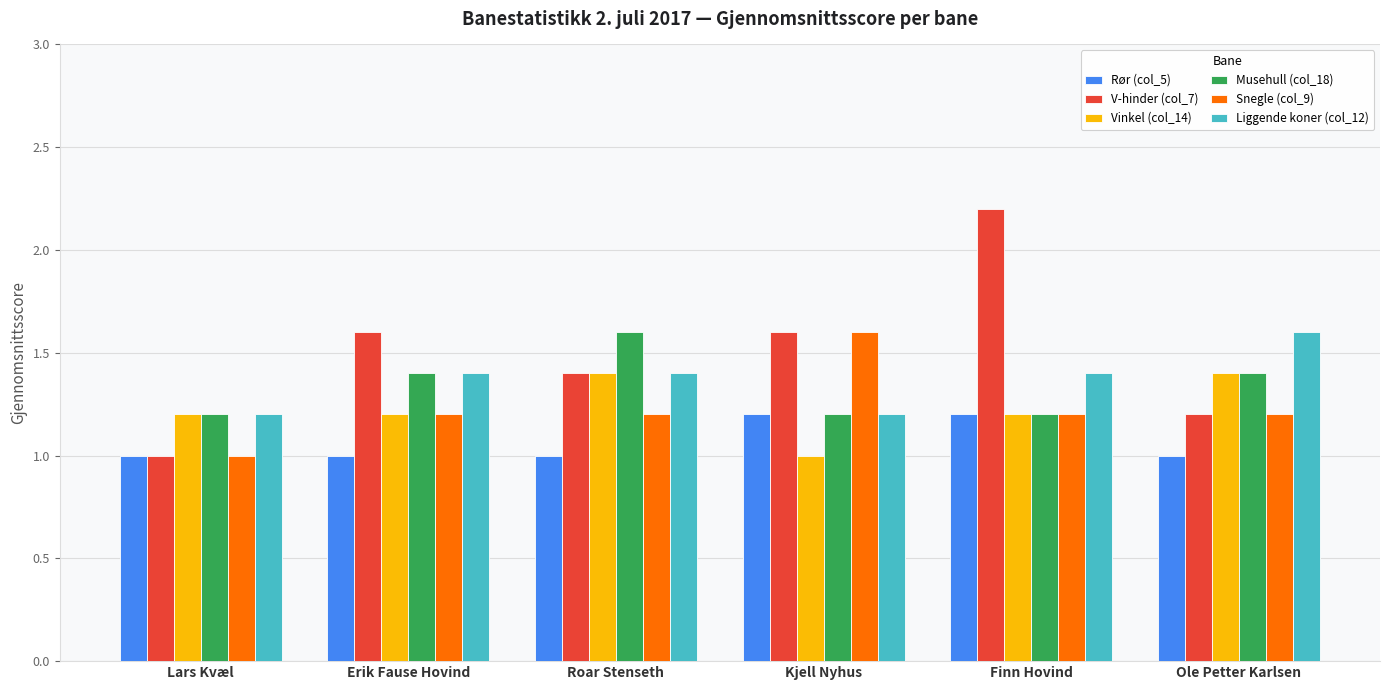

The Musehull (col_18) series shows 1.2 at Finn Hovind. True or false?

True